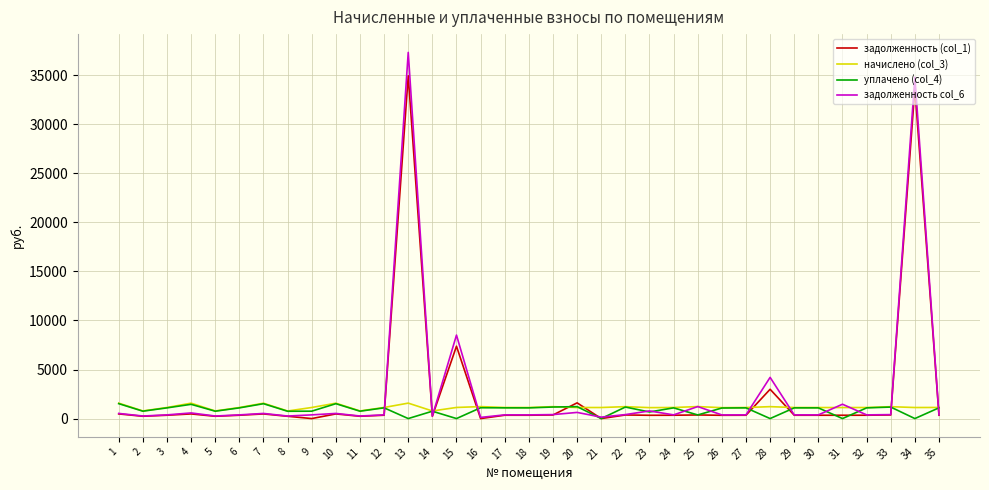

What is the maximum value shown in the chart?

37322.1